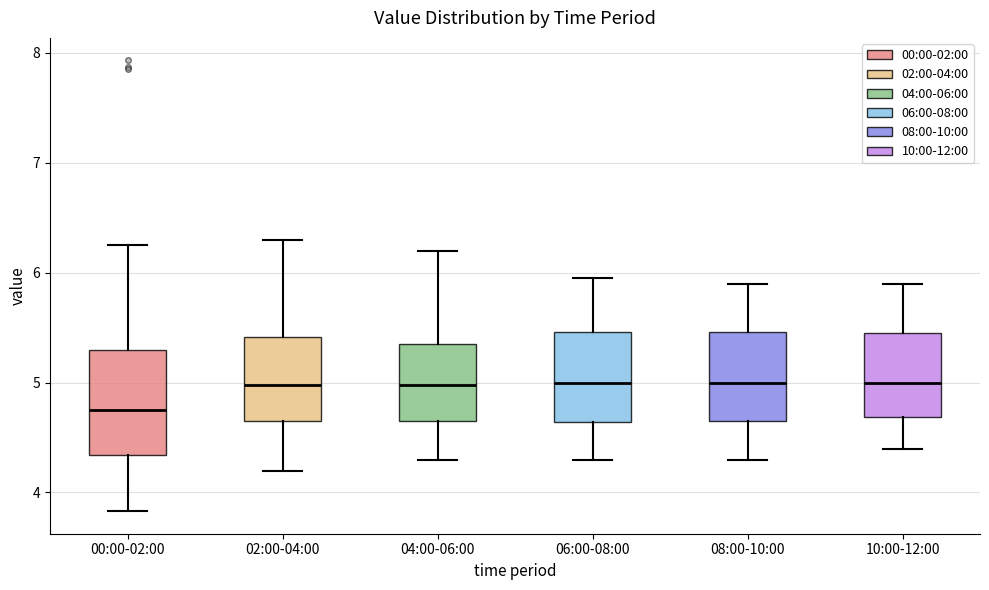

Reading left to right, read every box against the y-axis: the position of its median line, the range the box covers, and the ends of its whiskers. The values are not printed on the chart, so give them approximately, as read against the axis.

00:00-02:00: median 4.8, box 4.3 to 5.3, whiskers 3.8 to 6.3
02:00-04:00: median 5.0, box 4.7 to 5.4, whiskers 4.2 to 6.3
04:00-06:00: median 5.0, box 4.7 to 5.4, whiskers 4.3 to 6.2
06:00-08:00: median 5.0, box 4.6 to 5.5, whiskers 4.3 to 6.0
08:00-10:00: median 5.0, box 4.7 to 5.5, whiskers 4.3 to 5.9
10:00-12:00: median 5.0, box 4.7 to 5.5, whiskers 4.4 to 5.9